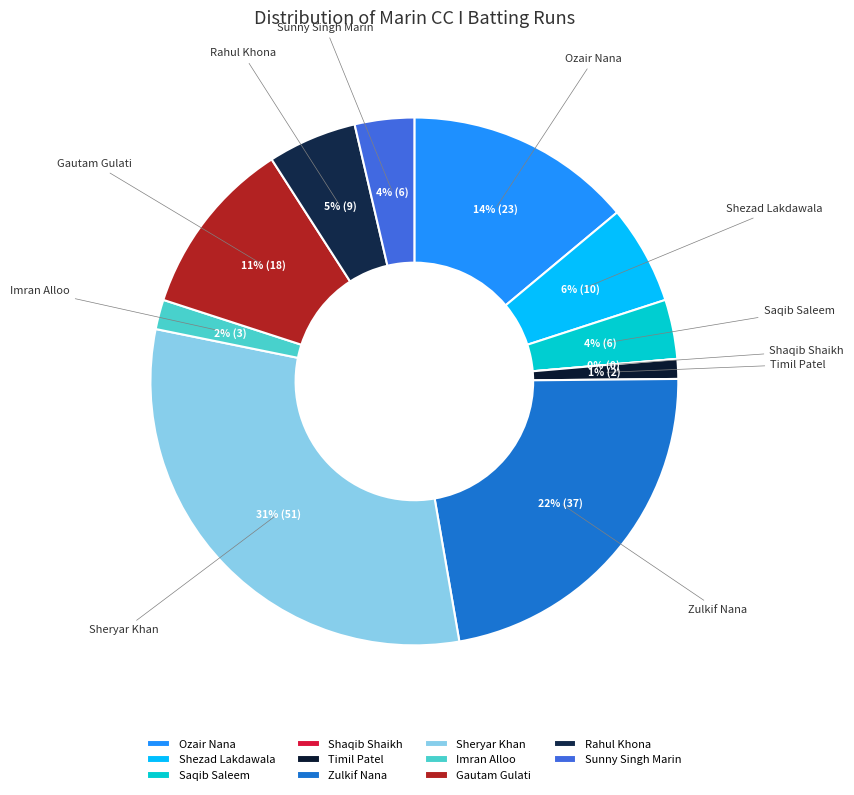

To the nearest percent, what is the difference between the largest and smallest slice percentages?

31%